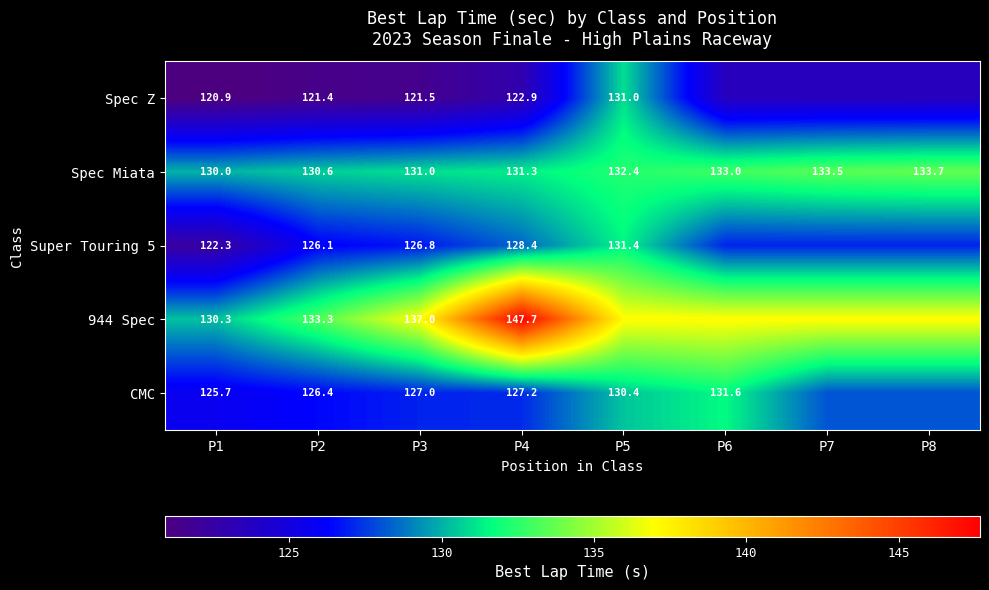

Is the value of 944 Spec at P1 greater than the value of Spec Z at P2?

Yes